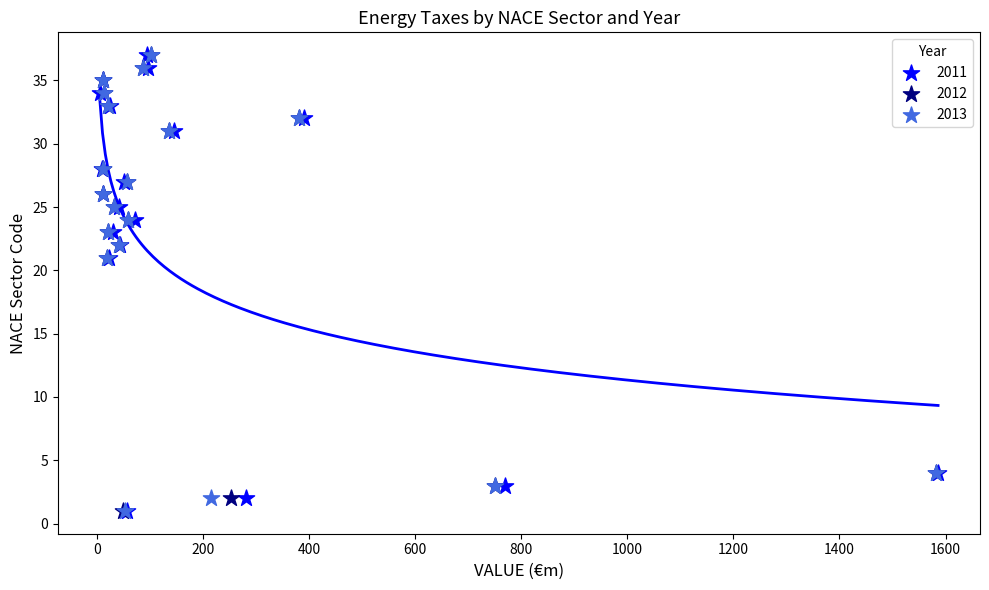

What are all the series names shown in the legend?

2011, 2012, 2013